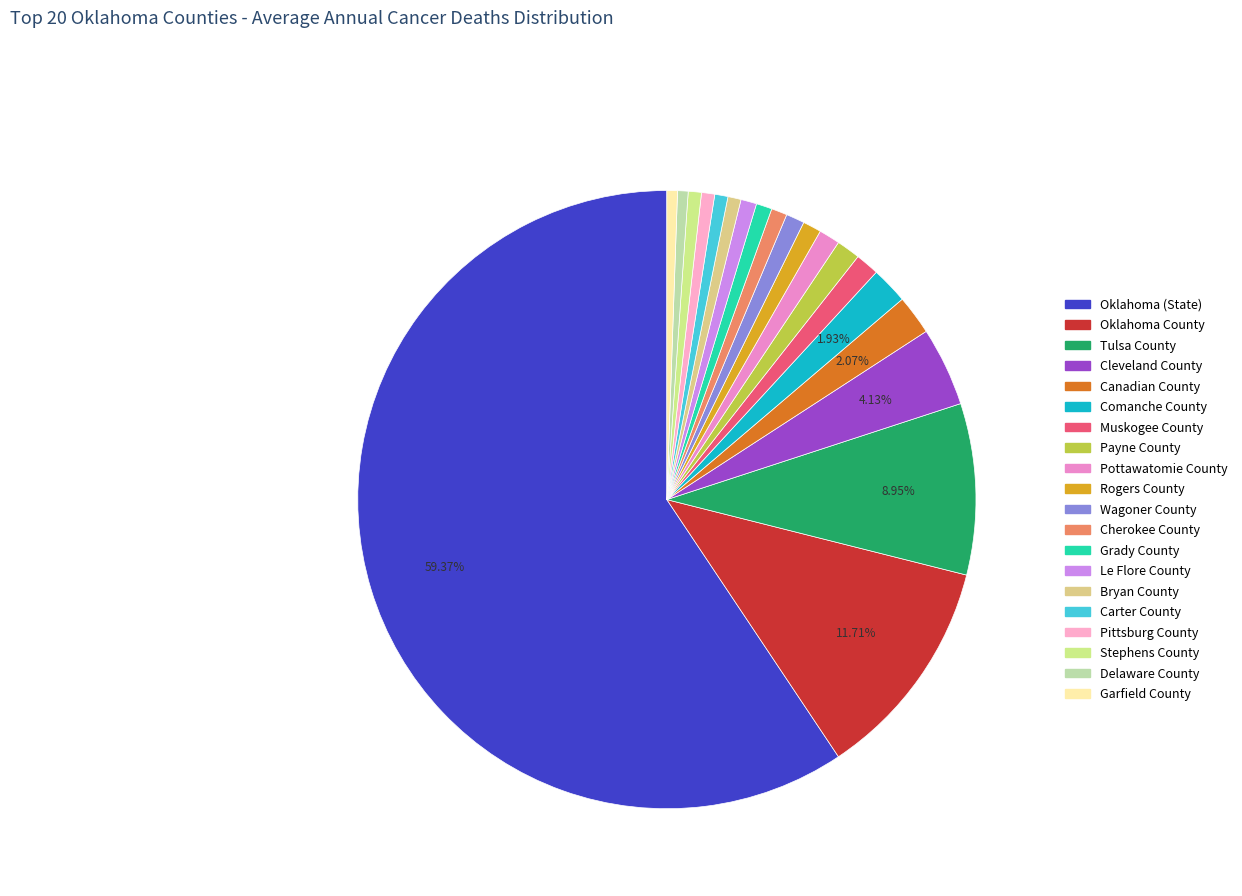

What is the largest slice in the pie chart?

Oklahoma (State)